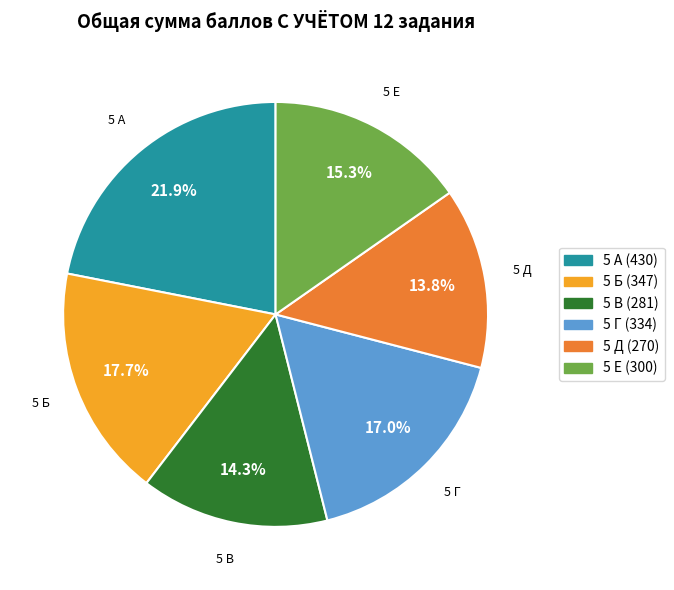

Which slice is the largest?

5 А